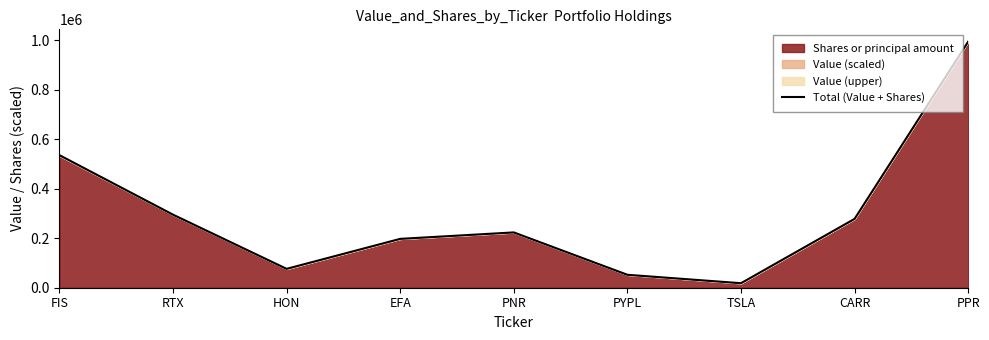

How many values are below 223306?

4